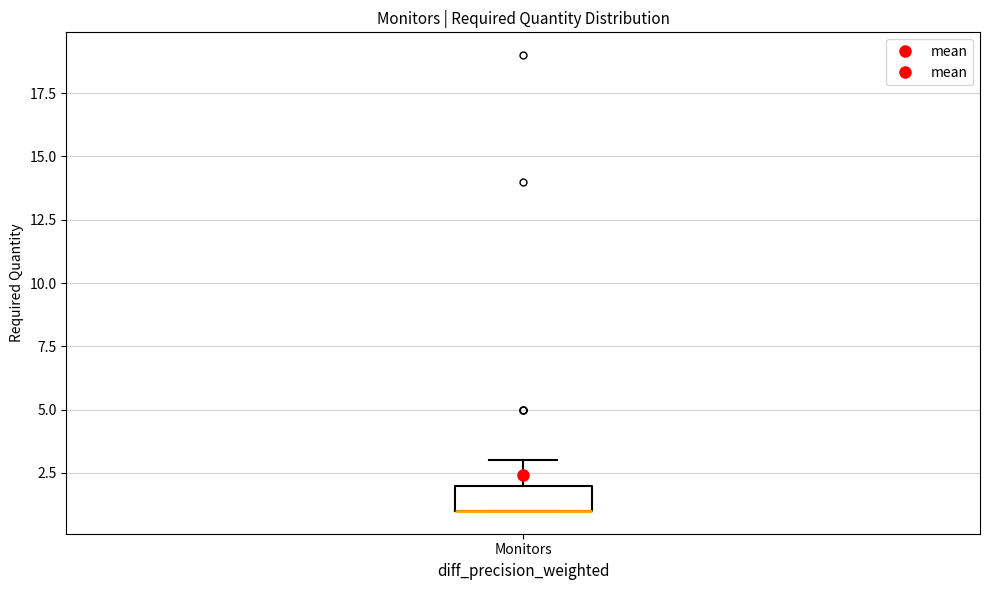

Where is the upper edge of the box for Monitors on the y-axis? The values are not printed on the chart, so give them approximately, as read against the axis.

2